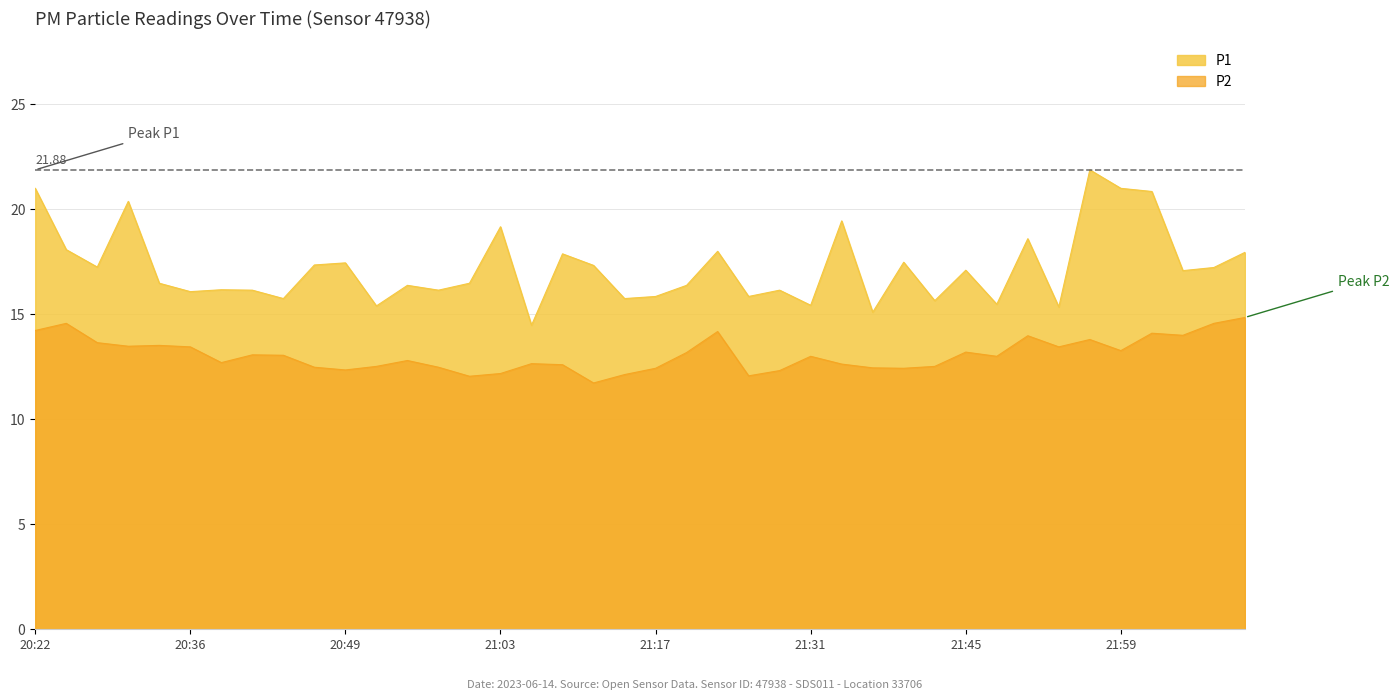

Is it true that P1 equals 20.9 at 22:02?

True